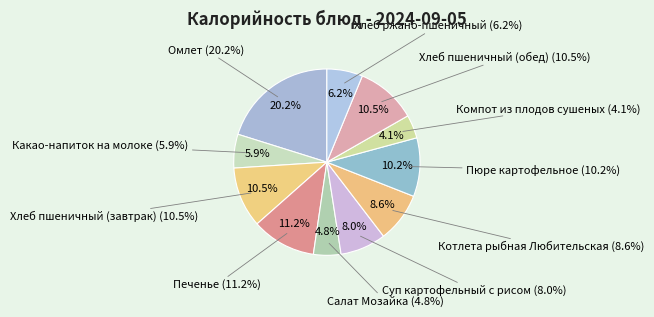

Is there any slice that represents more than half of the pie?

No